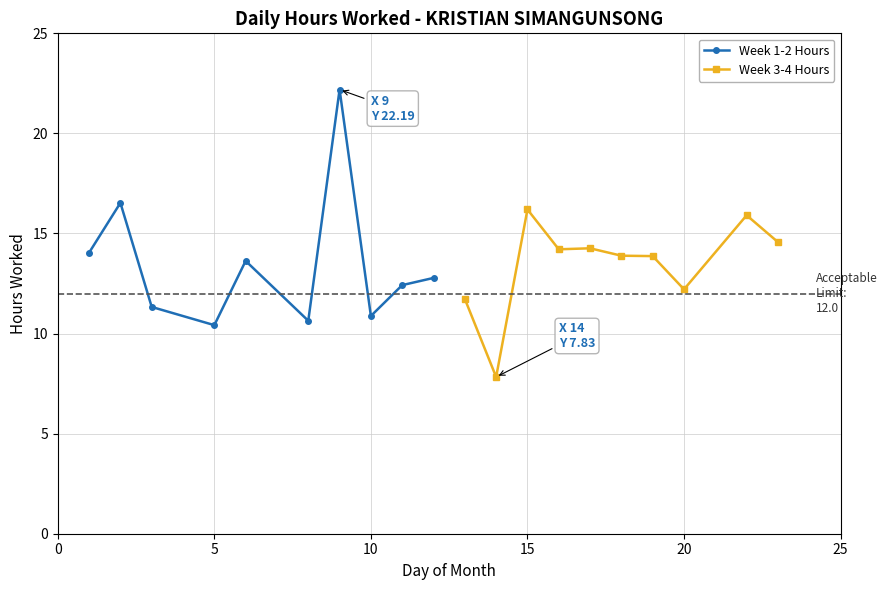

Is it true that Week 1-2 Hours equals 10.4 at 5?

True